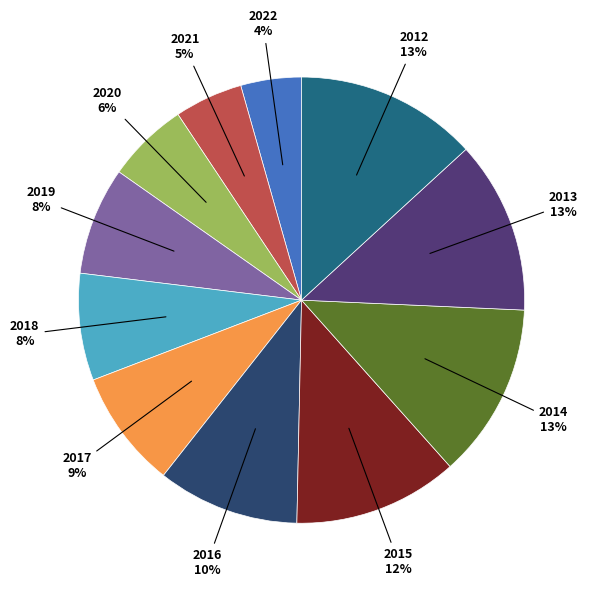

Between 2019 and 2022, which is larger?

2019